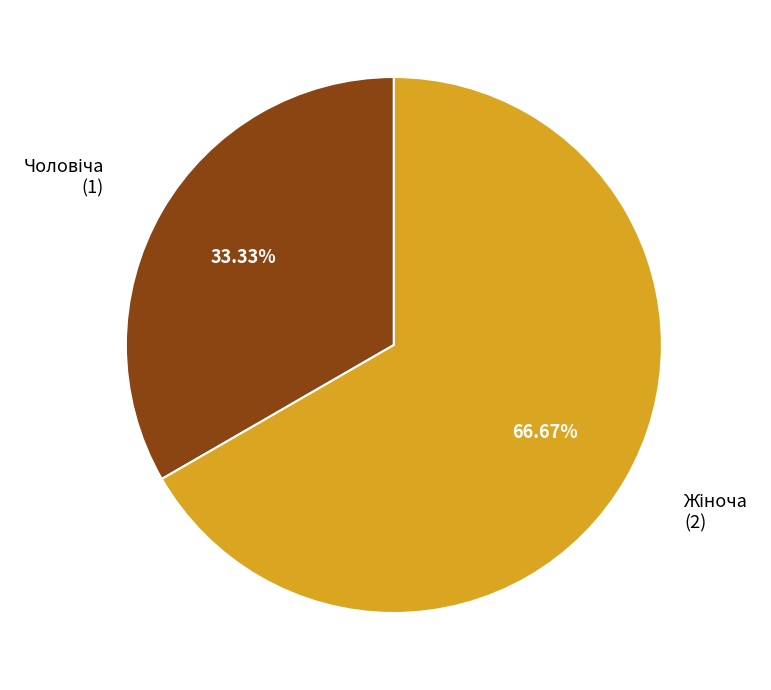

Which slice is the largest?

Жіноча